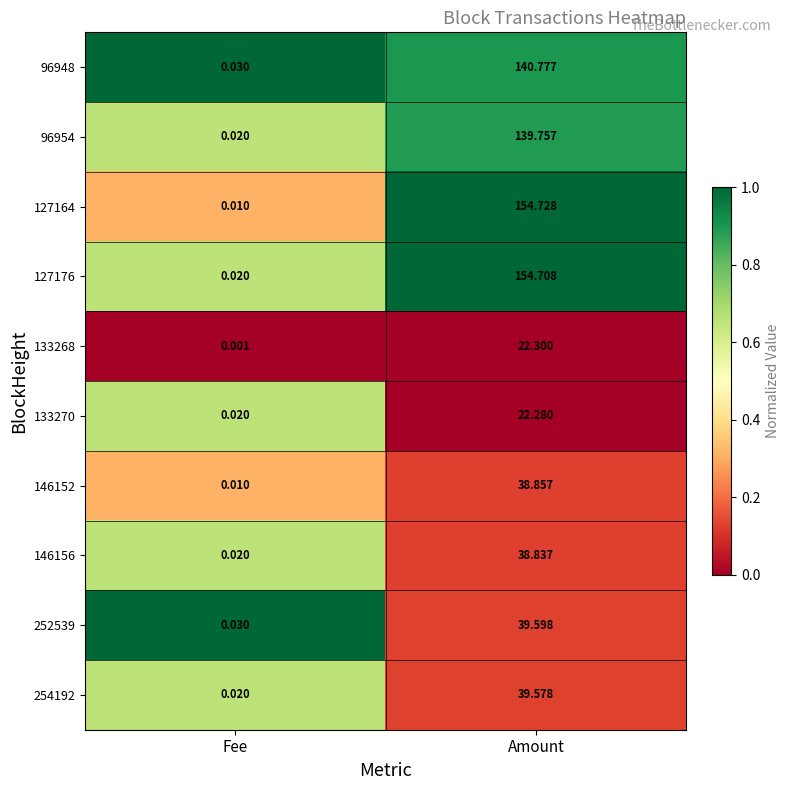

List the series in order of their peak value, highest first.

127164, 127176, 96948, 96954, 252539, 254192, 146152, 146156, 133268, 133270